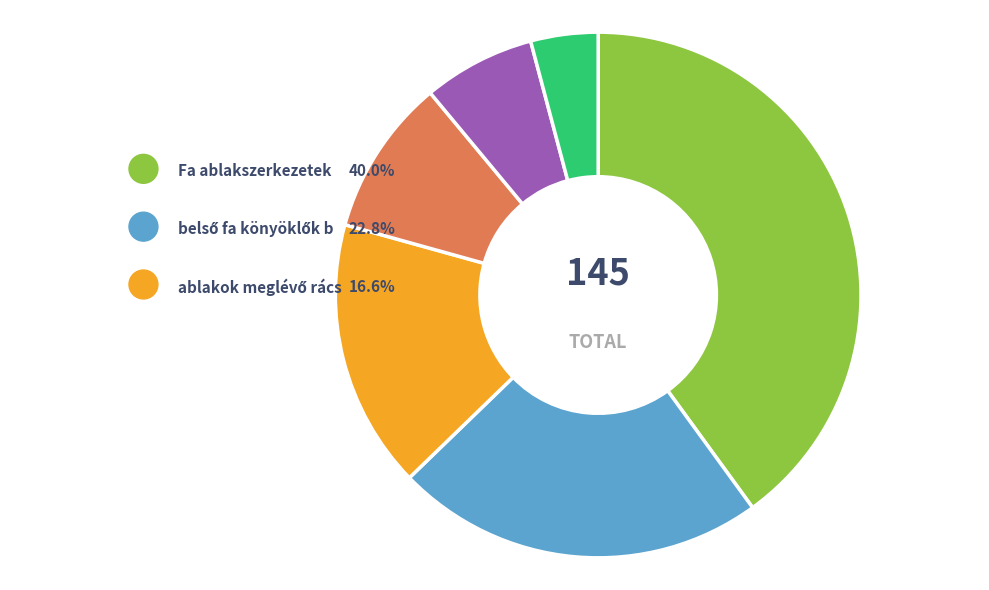

To the nearest percent, what percentage of the pie is ablakok meglévő rácsainak bontása?

17%